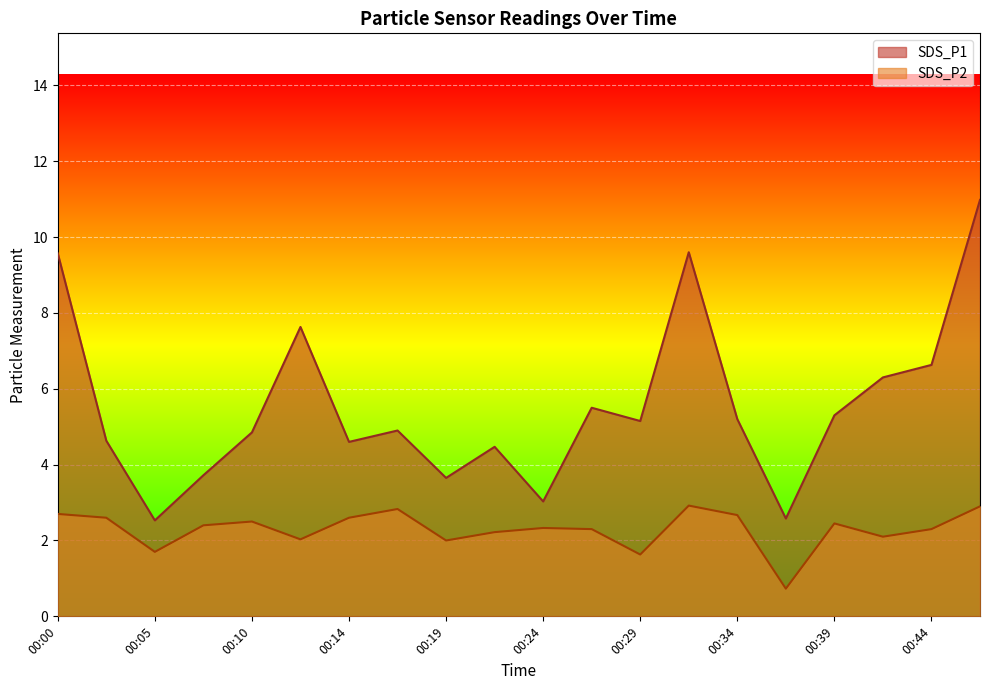

Which series has the widest spread of values?

SDS_P1